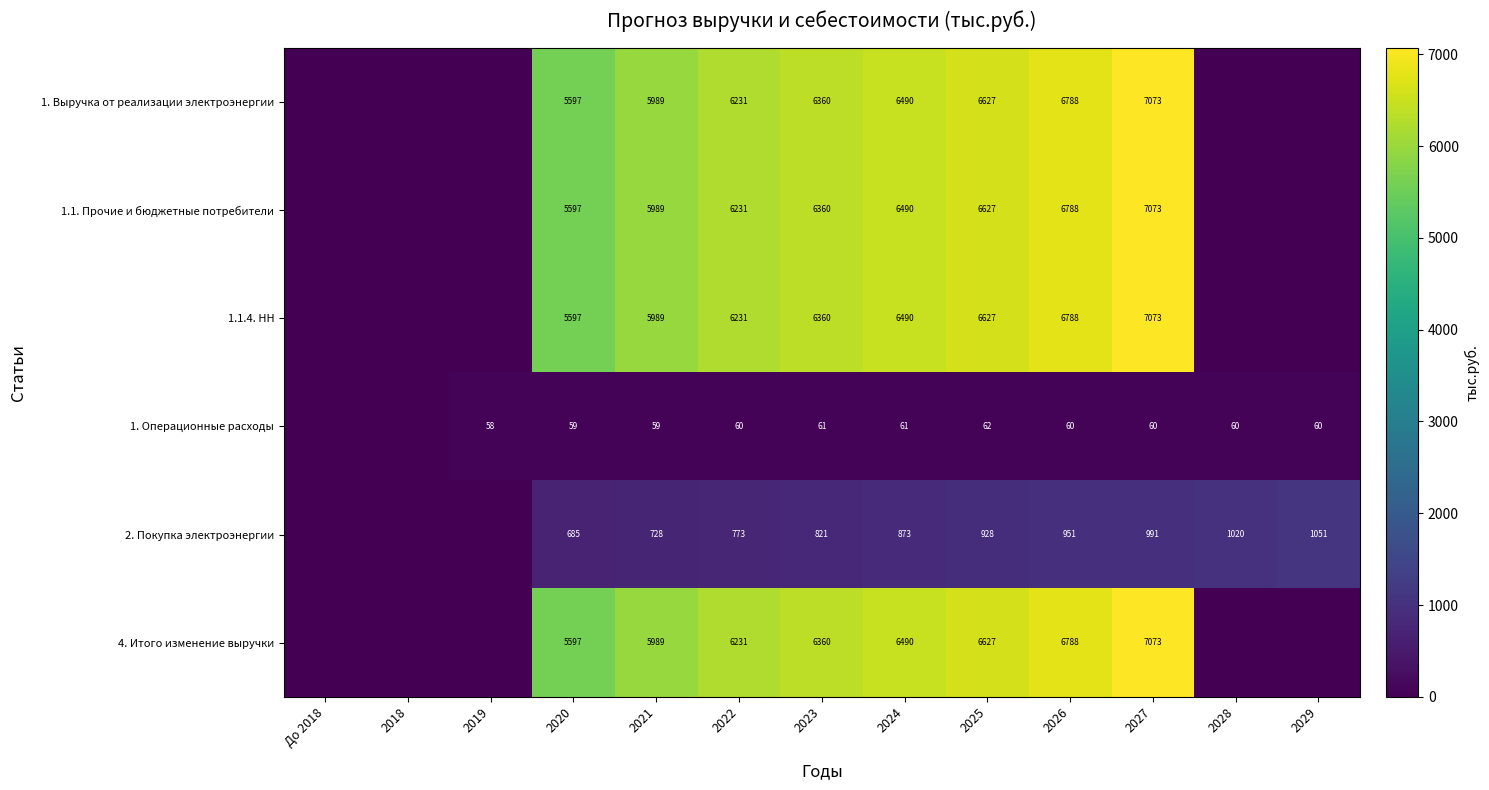

The value of 1. Выручка от реализации электроэнергии at 2020 is 2620. True or false?

False